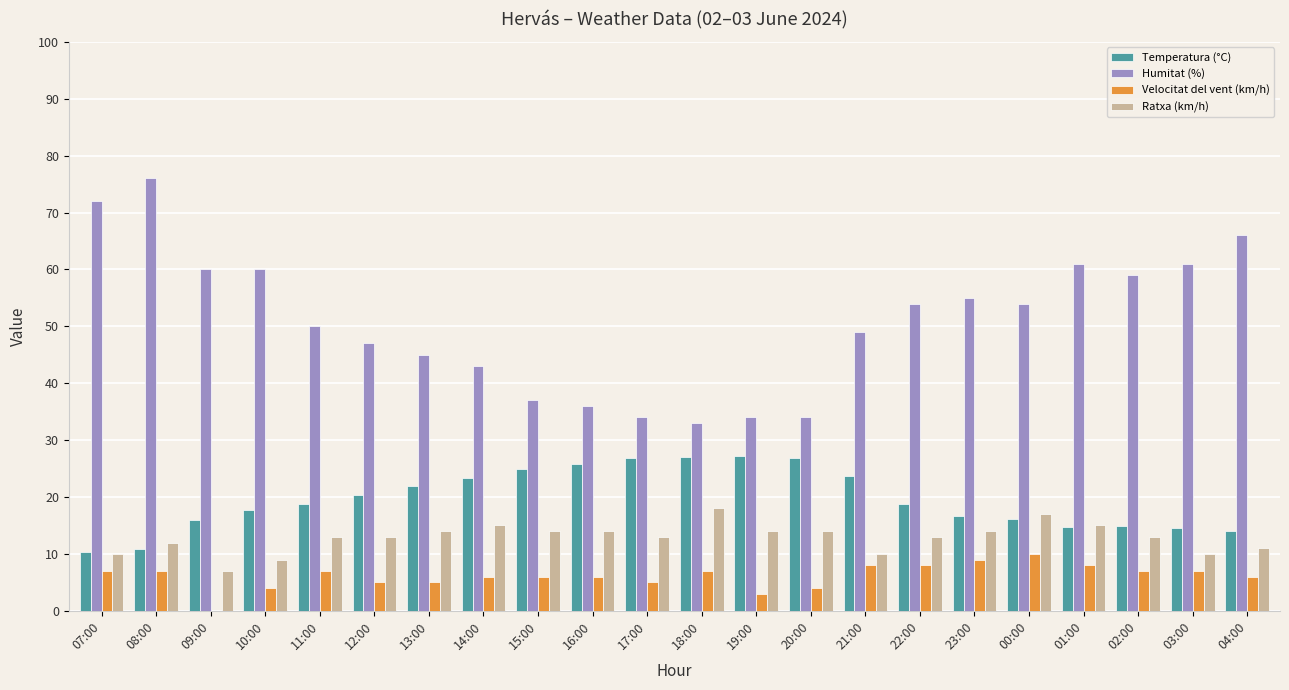

The value of Ratxa (km/h) at 04:00 is 11.0. True or false?

True